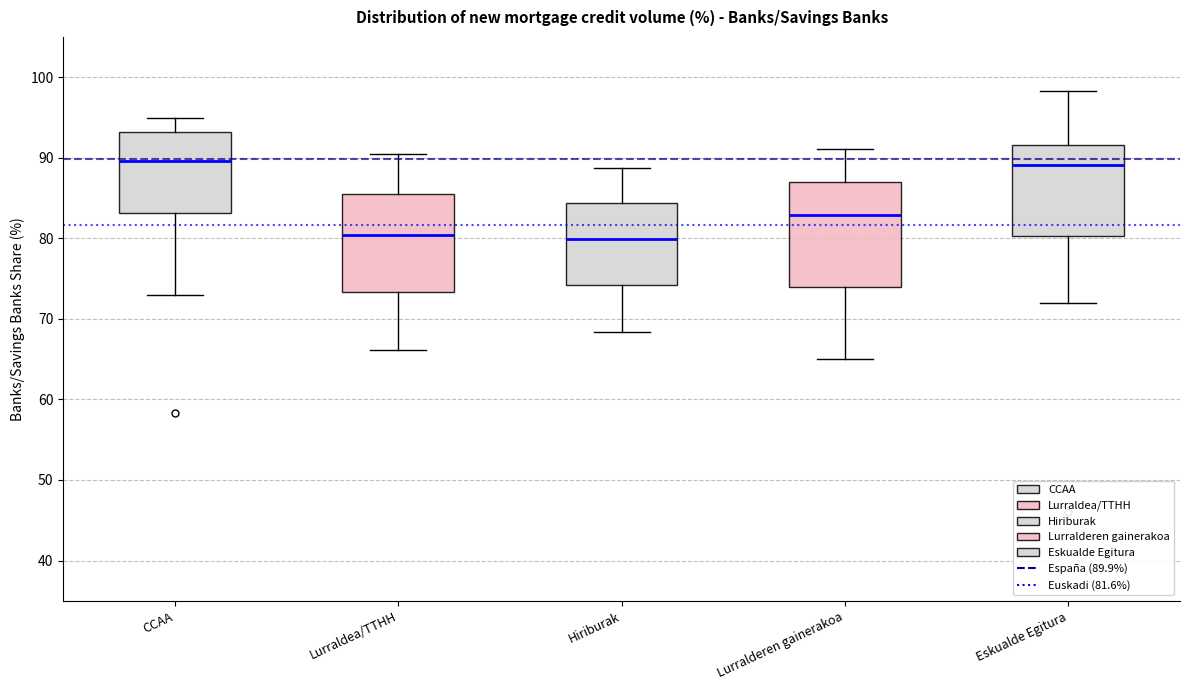

Reading left to right, read every box against the y-axis: the position of its median line, the range the box covers, and the ends of its whiskers. The values are not printed on the chart, so give them approximately, as read against the axis.

CCAA: median 90, box 83 to 93, whiskers 73 to 95
Lurraldea/TTHH: median 80, box 73 to 85, whiskers 66 to 91
Hiriburak: median 80, box 74 to 84, whiskers 68 to 89
Lurralderen gainerakoa: median 83, box 74 to 87, whiskers 65 to 91
Eskualde Egitura: median 89, box 80 to 92, whiskers 72 to 98